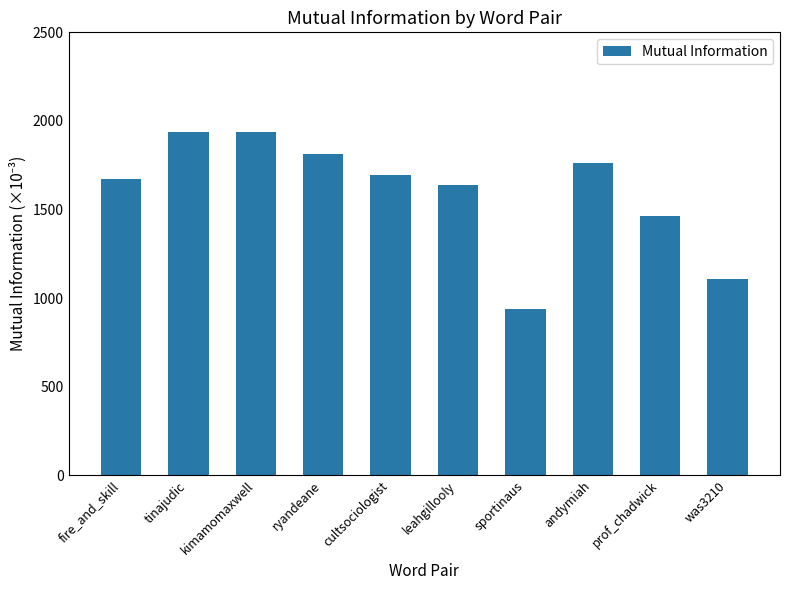

At which category does the chart reach its minimum across all series?

sportinaus